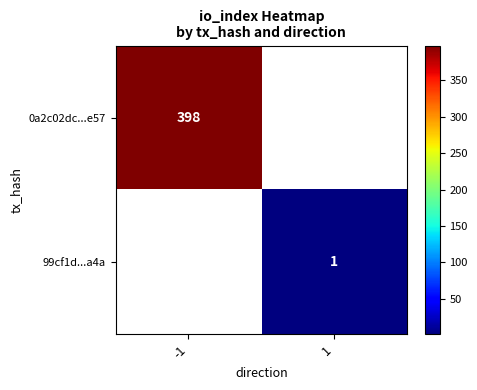

What is the greatest value displayed?

398